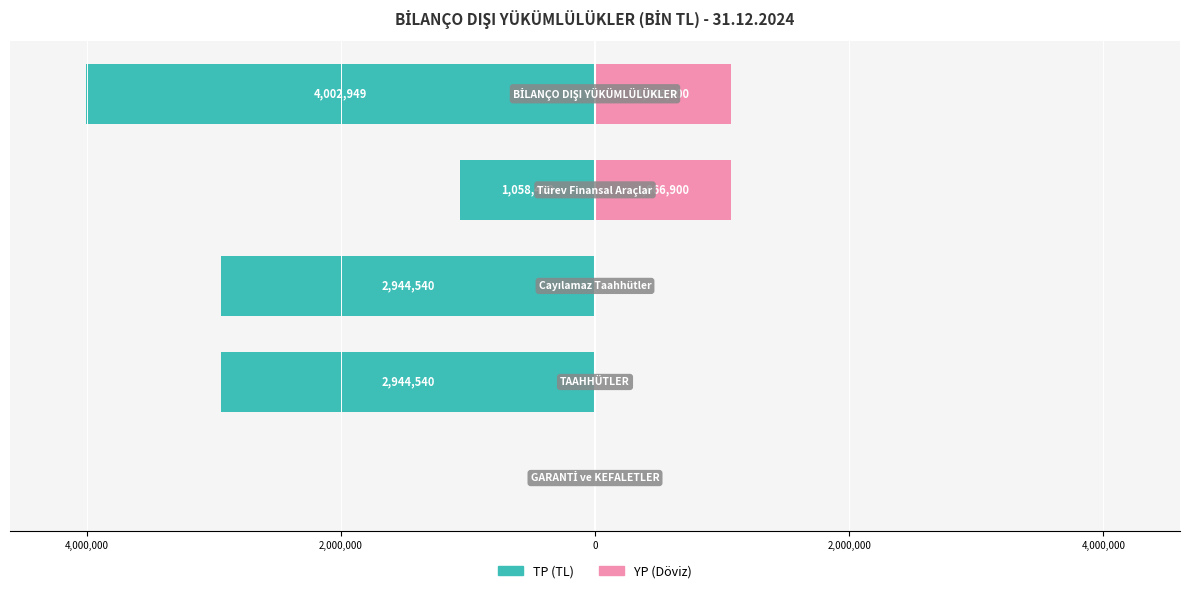

Count the number of data series in this chart.

2